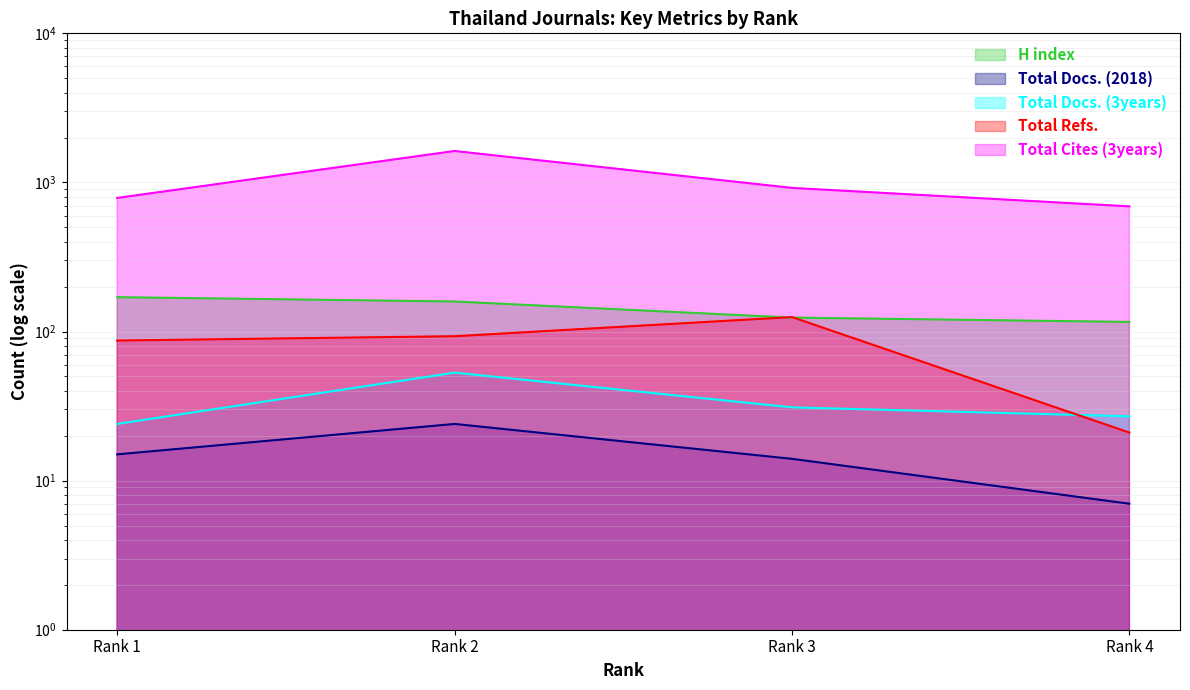

What is the total value across all series at Rank 2?

1954